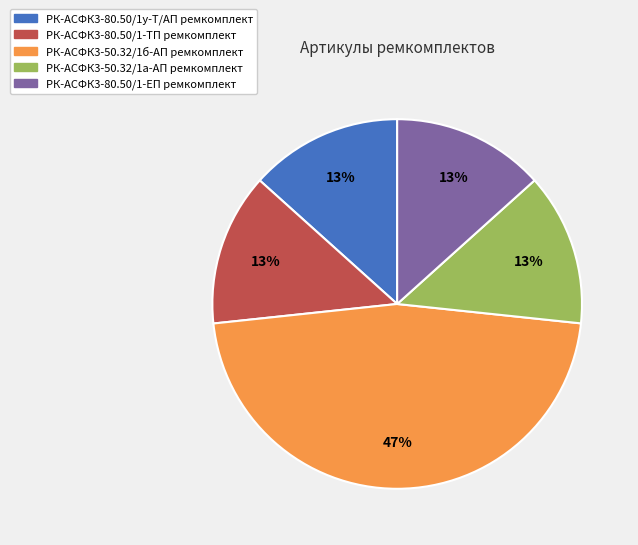

Approximately how many times larger is the value at РК-АСФК3-80.50/1-ТП ремкомплект compared to РК-АСФК3-80.50/1-ЕП ремкомплект?

1.0